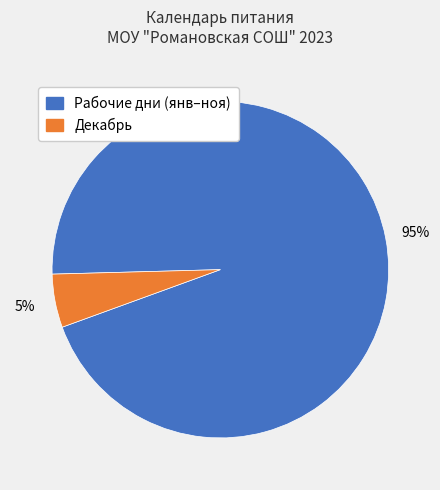

Count the number of slices in the pie.

2